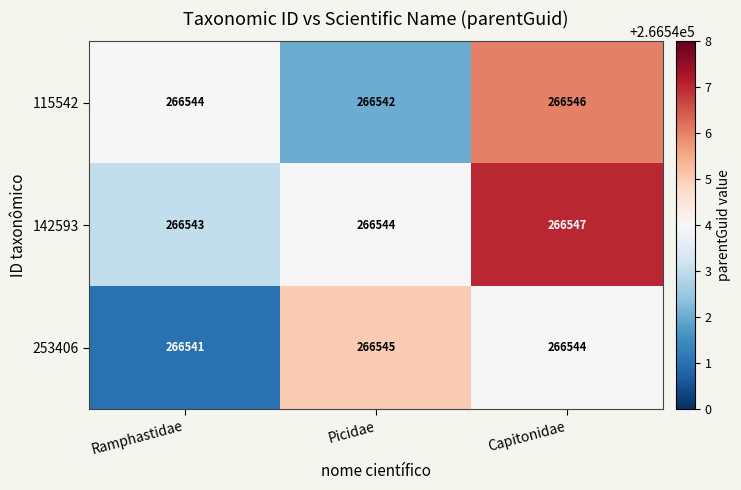

What is the average value of the 115542 series?

266544